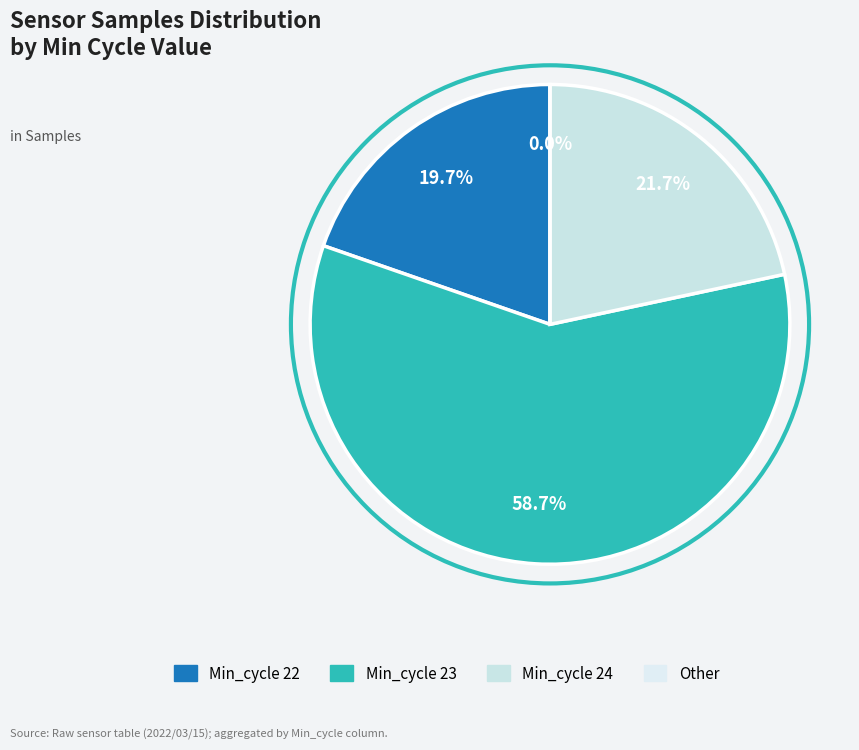

Which has a higher value, 24 or 23?

23